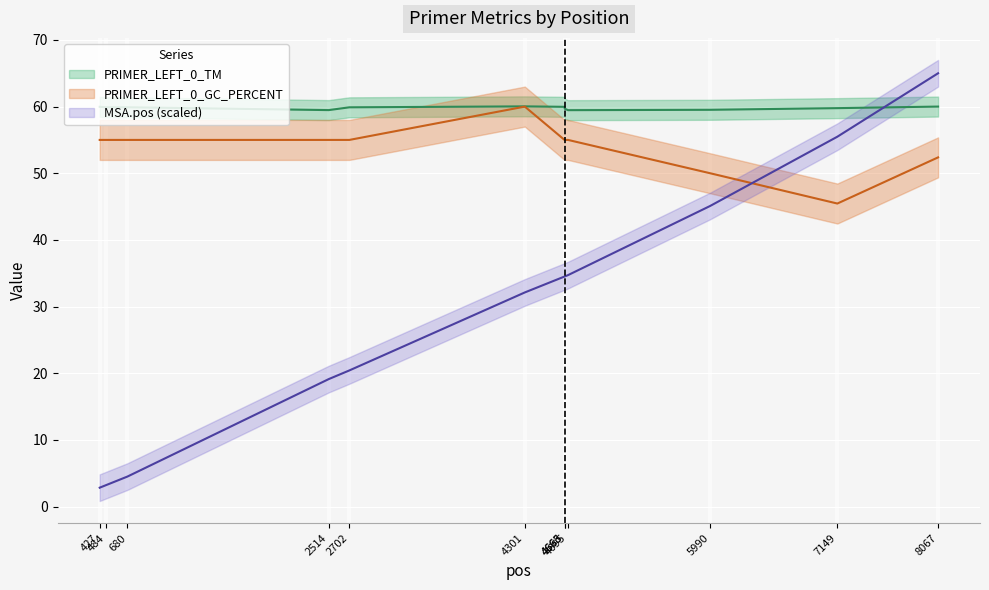

True or false: PRIMER_LEFT_0_GC_PERCENT and PRIMER_LEFT_0_TM cross at least once.

False